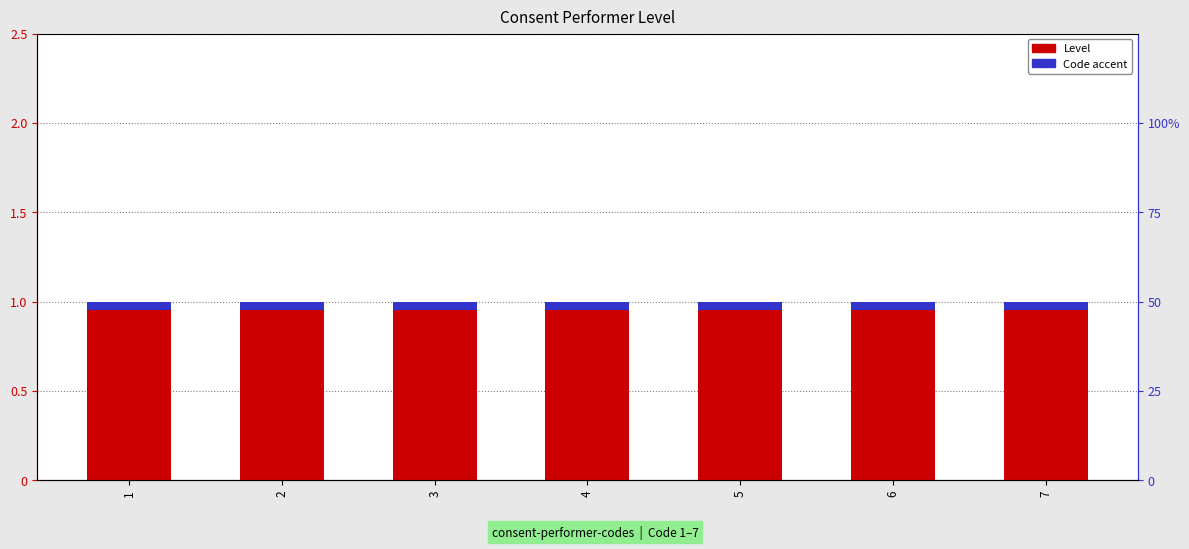

Between 4 and 2, which is larger?

4